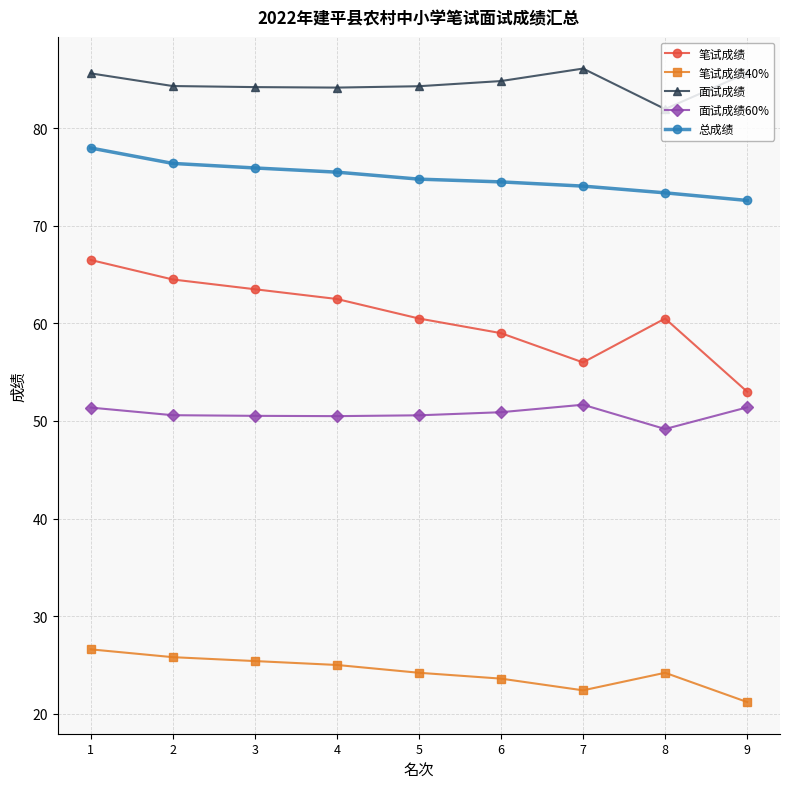

What are all the series names shown in the legend?

笔试成绩, 笔试成绩40%, 面试成绩, 面试成绩60%, 总成绩